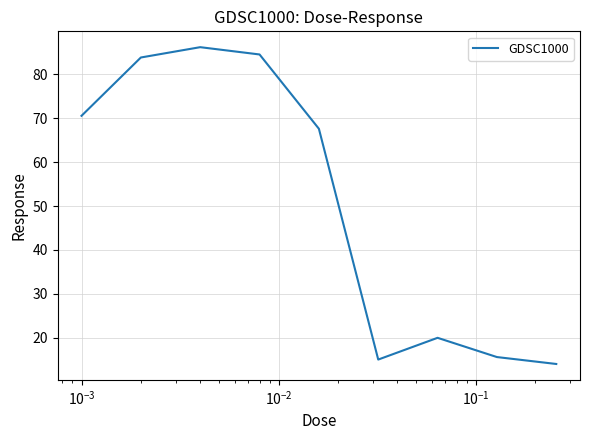

How many values are below 67?

4